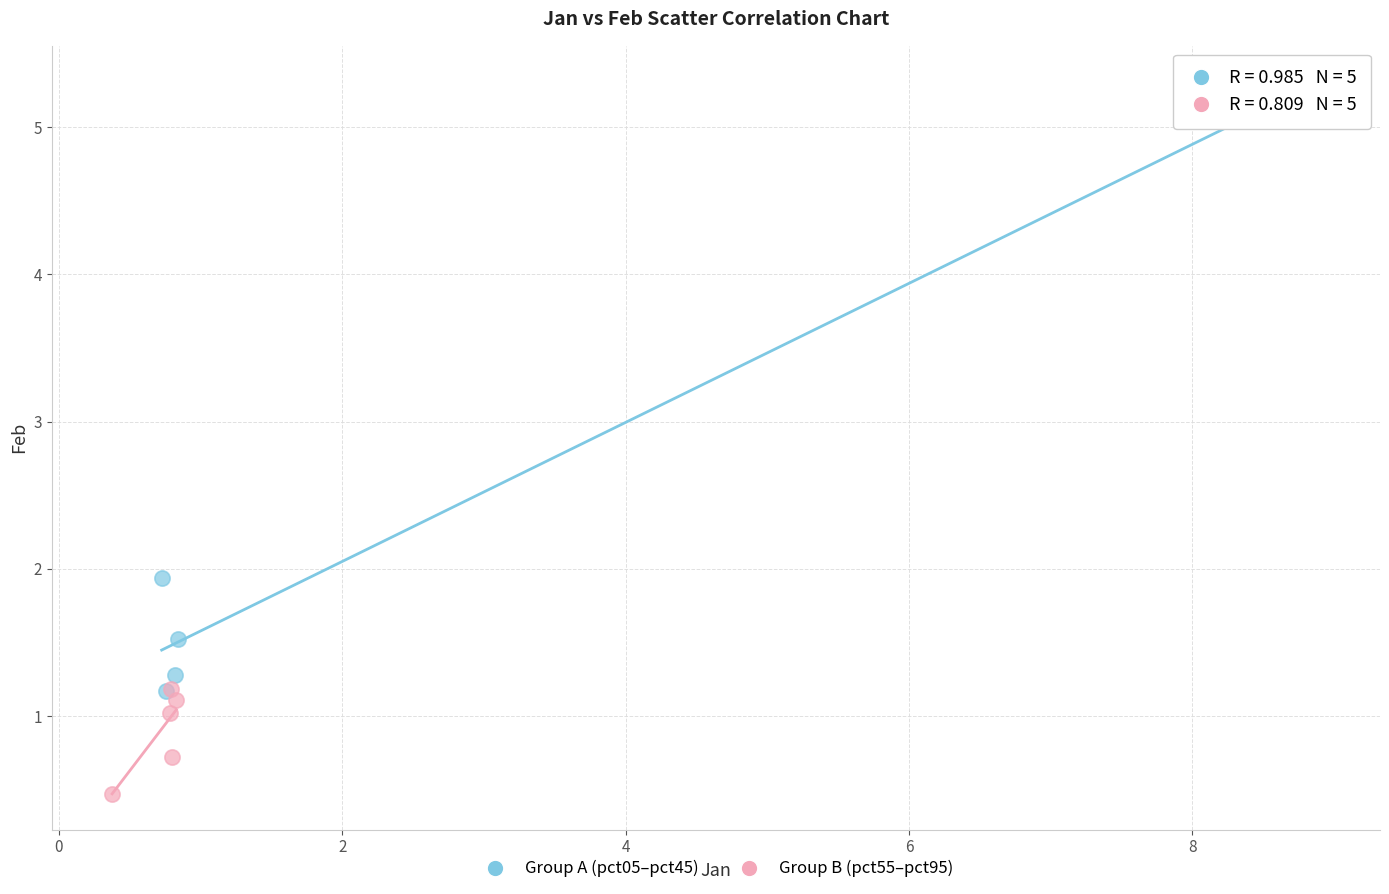

Which series reaches the minimum Y coordinate?

Group B (pct55–pct95)